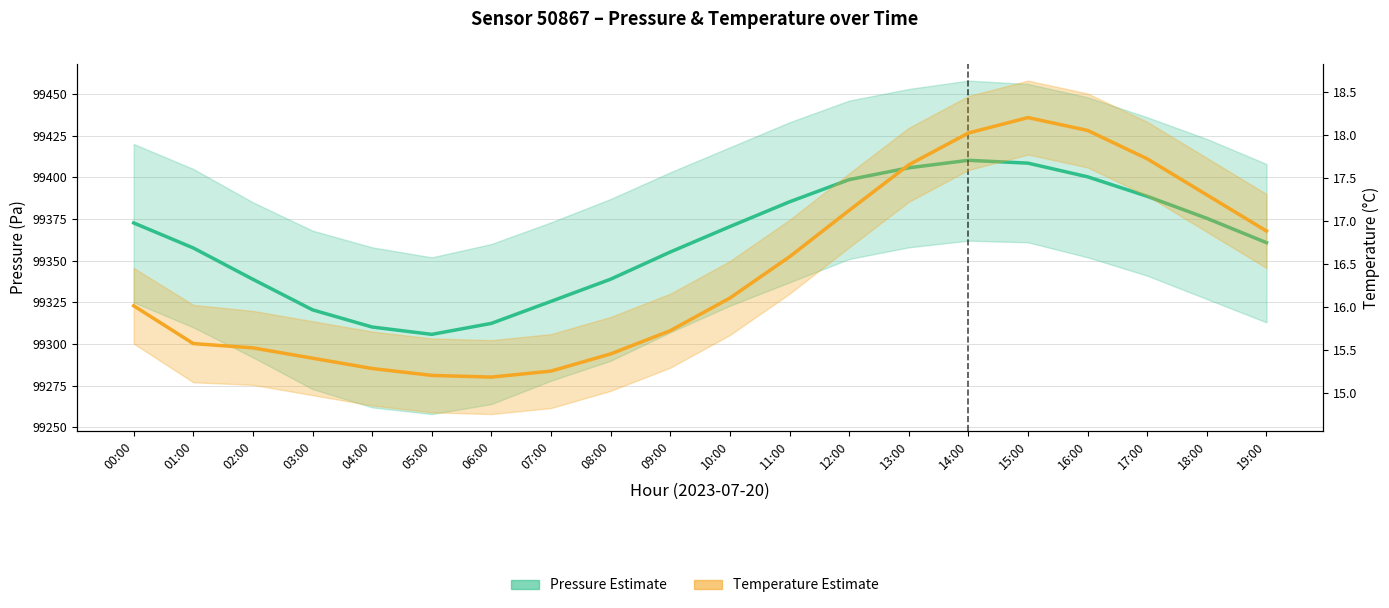

What is the total value across all series at 09:00?

99370.9